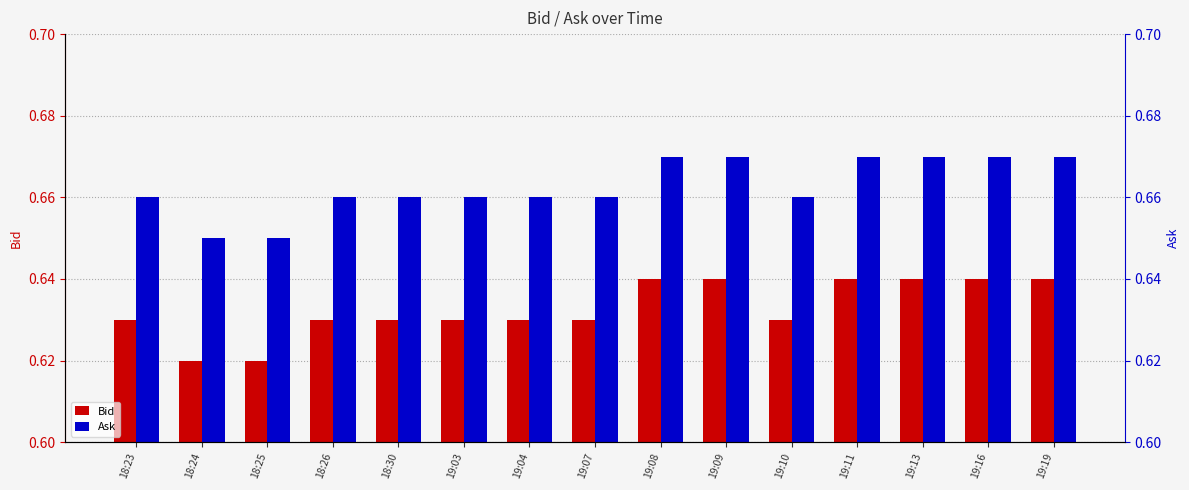

True or false: Bid has a value of 0.6 at 19:04.

True